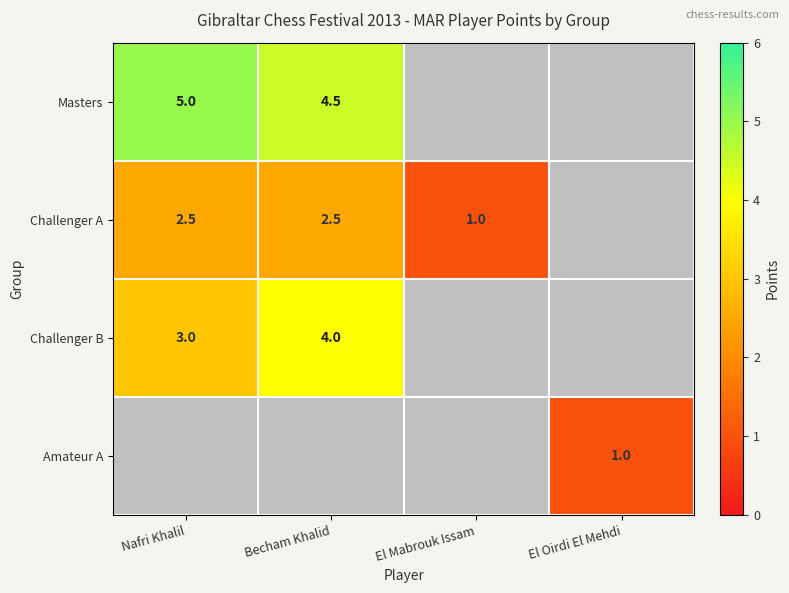

True or false: Amateur A has a value of 1.0 at El Oirdi El Mehdi.

True